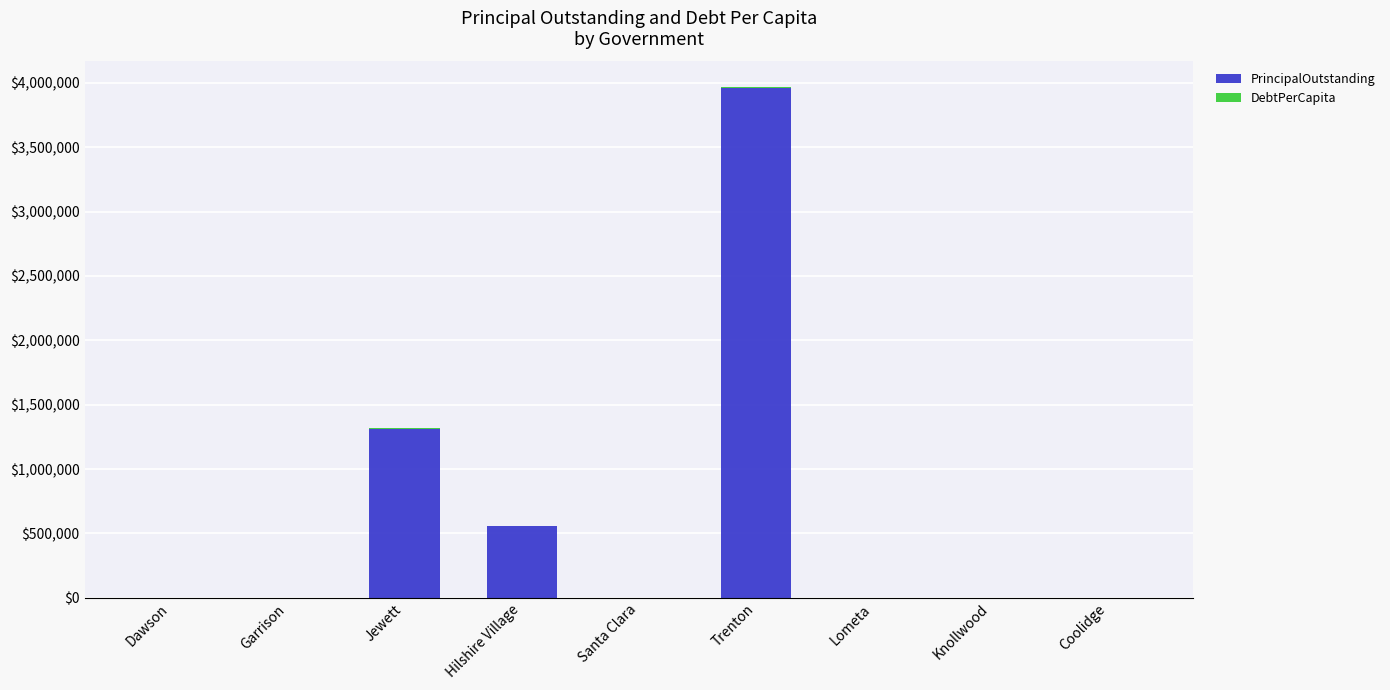

Are the bars grouped side by side (vs. stacked)?

No